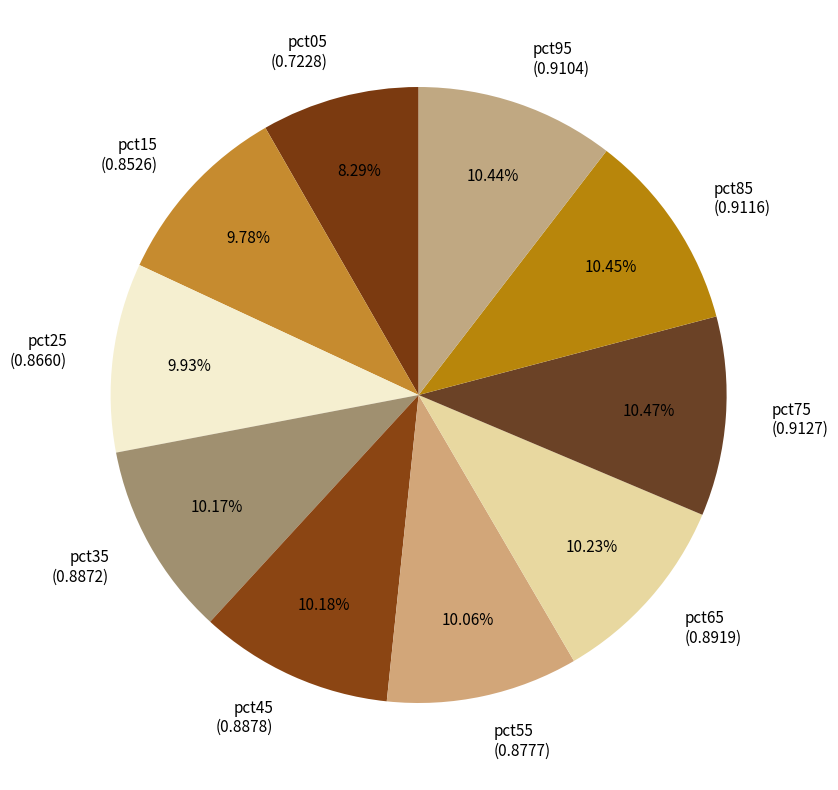

Is the sum of pct55 and pct75 greater than half?

No